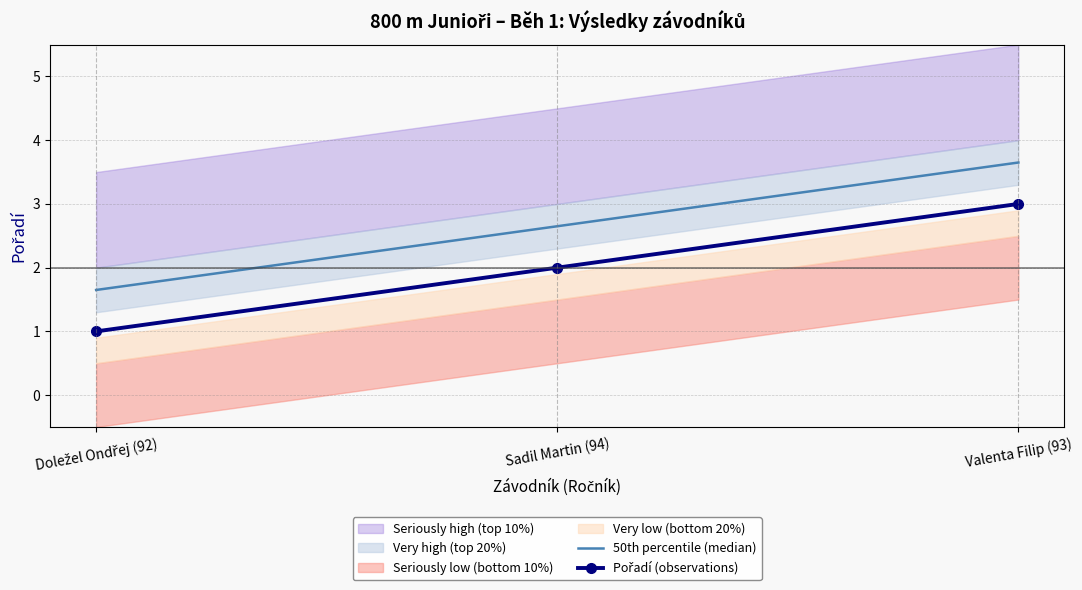

What position from the left is Doležel Ondřej (92)?

1